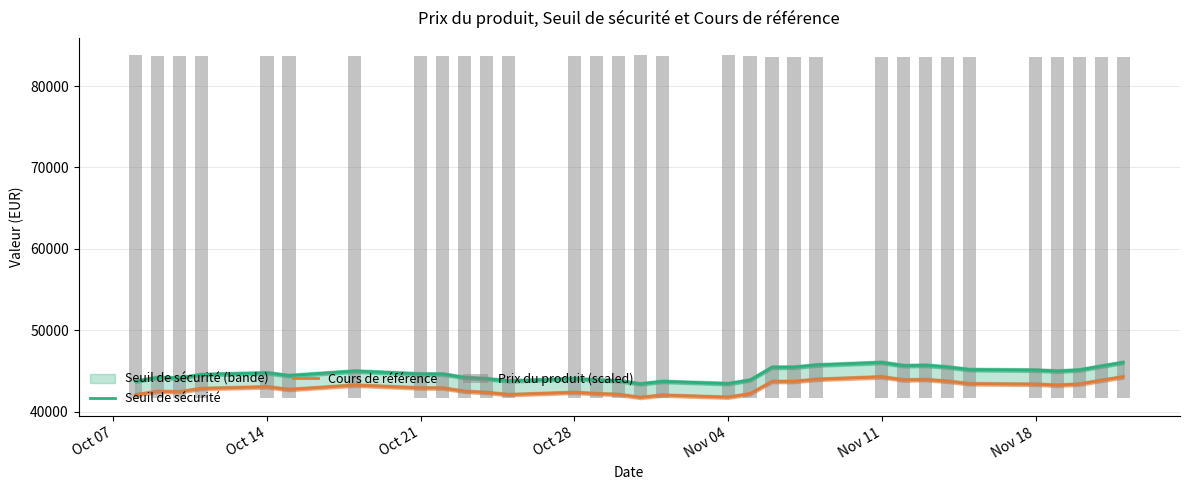

What is the highest value of the Cours de référence series?

44296.5